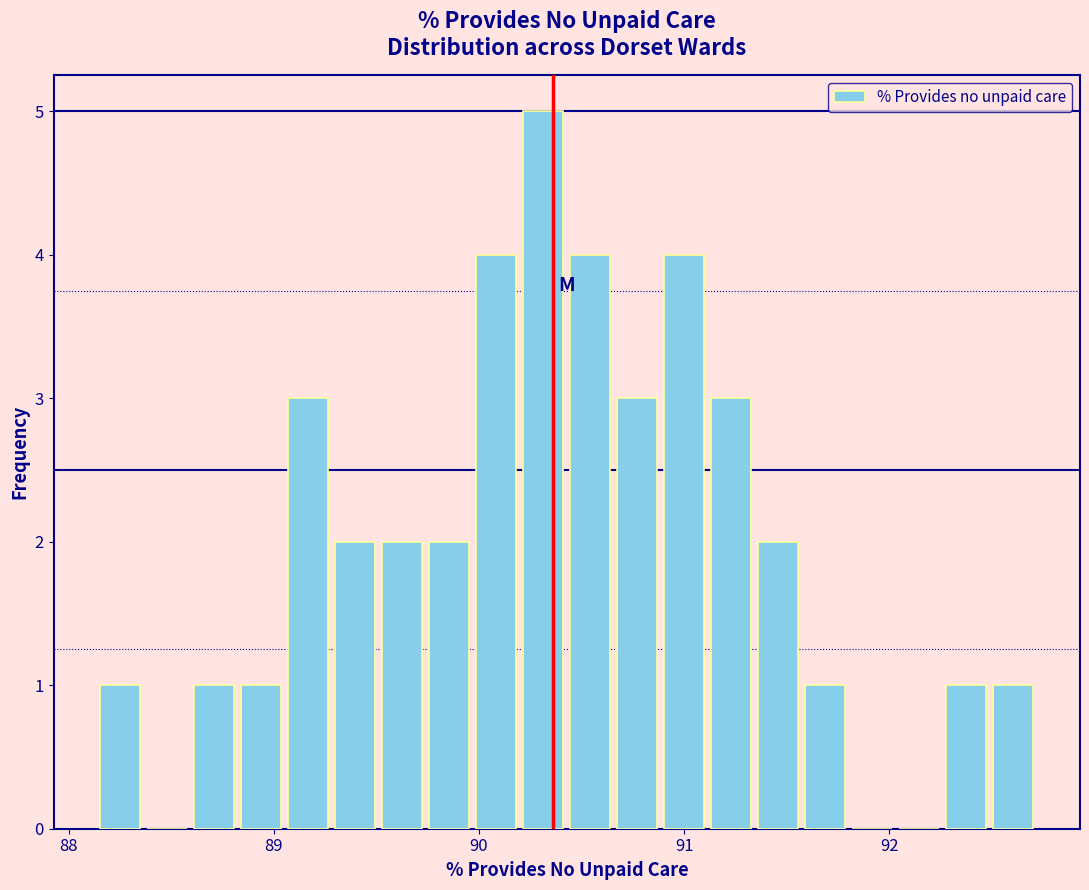

Around what value on the x-axis is the tallest bar? Give the approximate position of its centre, as read against the axis.

90.3